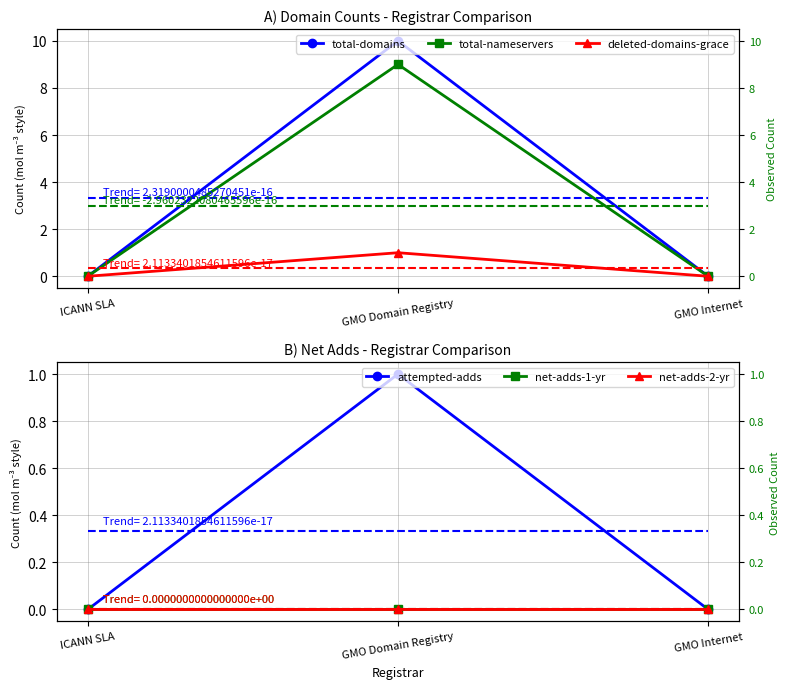

Is the value of total-nameservers at GMO Internet greater than the value of net-adds-2-yr at GMO Domain Registry?

No